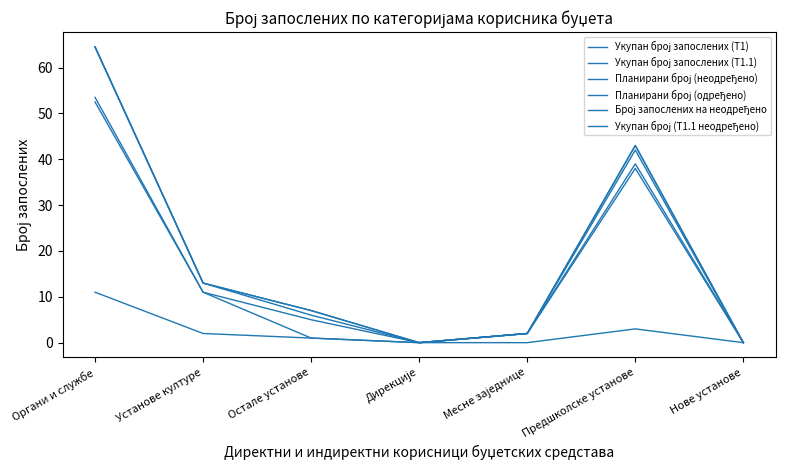

Does the chart display data point markers on the line(s)?

No